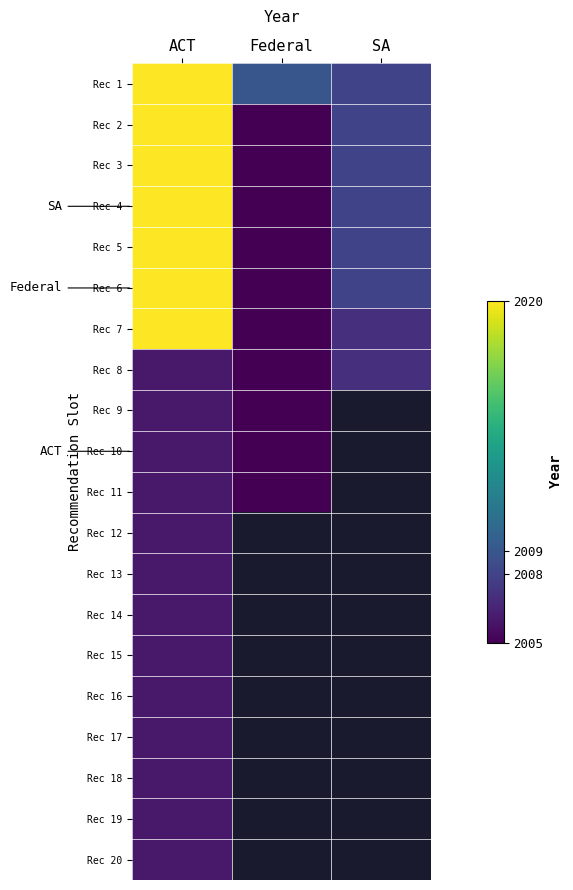

At which category does the chart reach its minimum across all series?

Federal